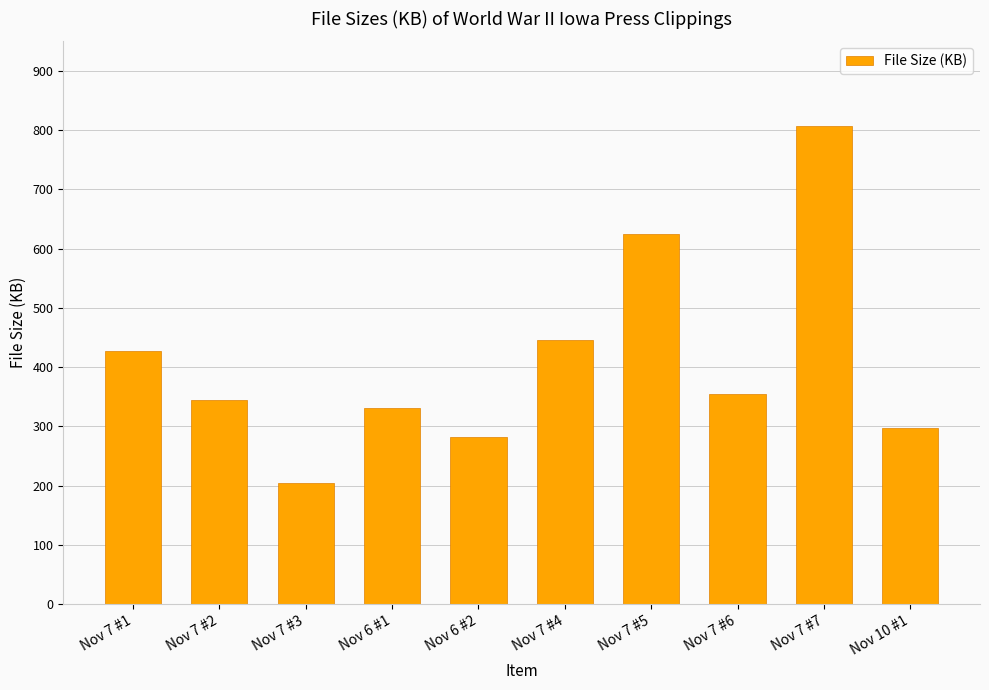

The value at Nov 7 #6 is 560. True or false?

False